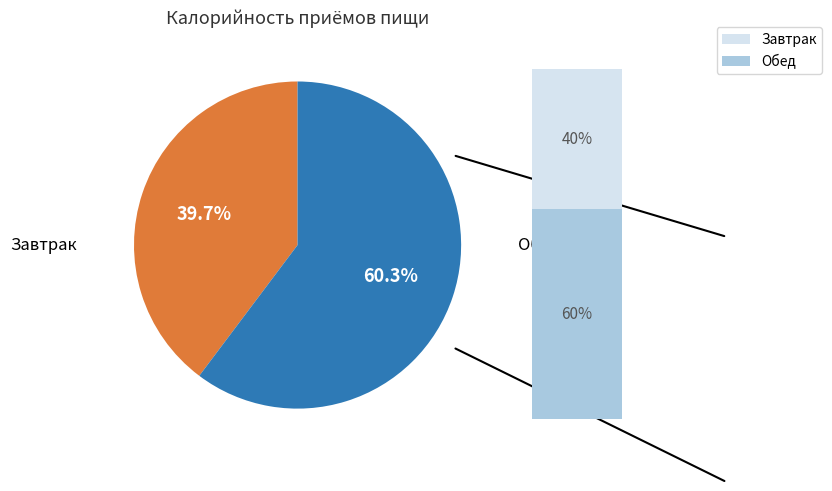

Count the number of slices in the pie.

2